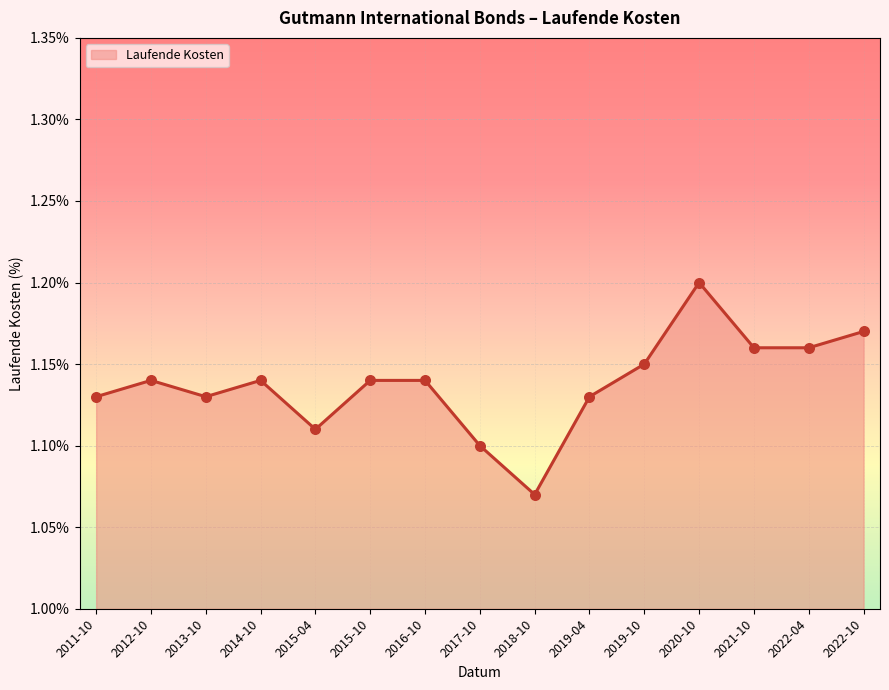

Between 2011-10 and 2016-10, which is larger?

2016-10